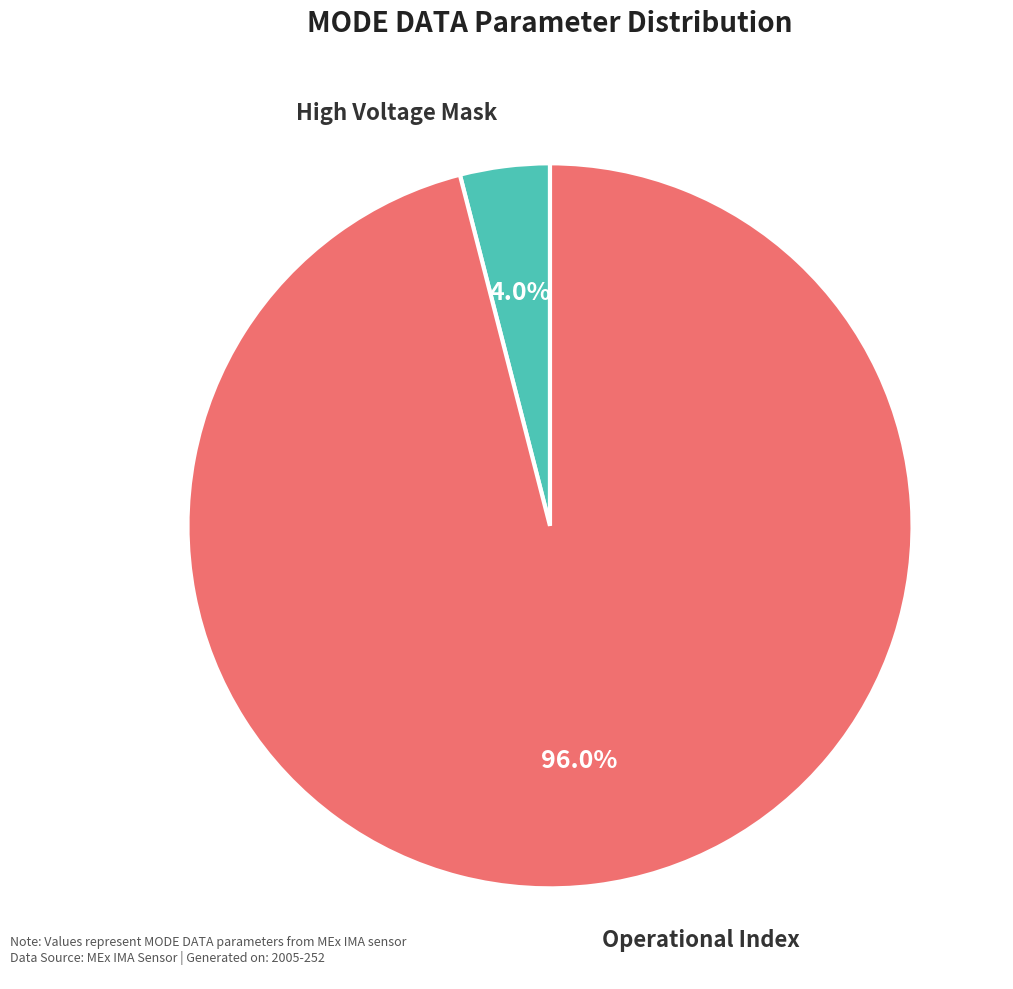

To the nearest percent, what is the difference between the largest and smallest slice percentages?

92%